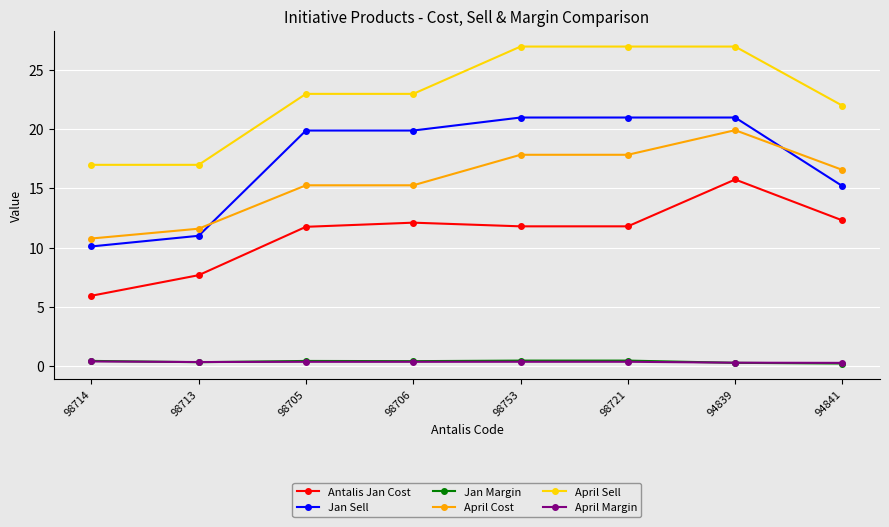

What is the value of the Jan Sell point at the 7th from the left?

21.0